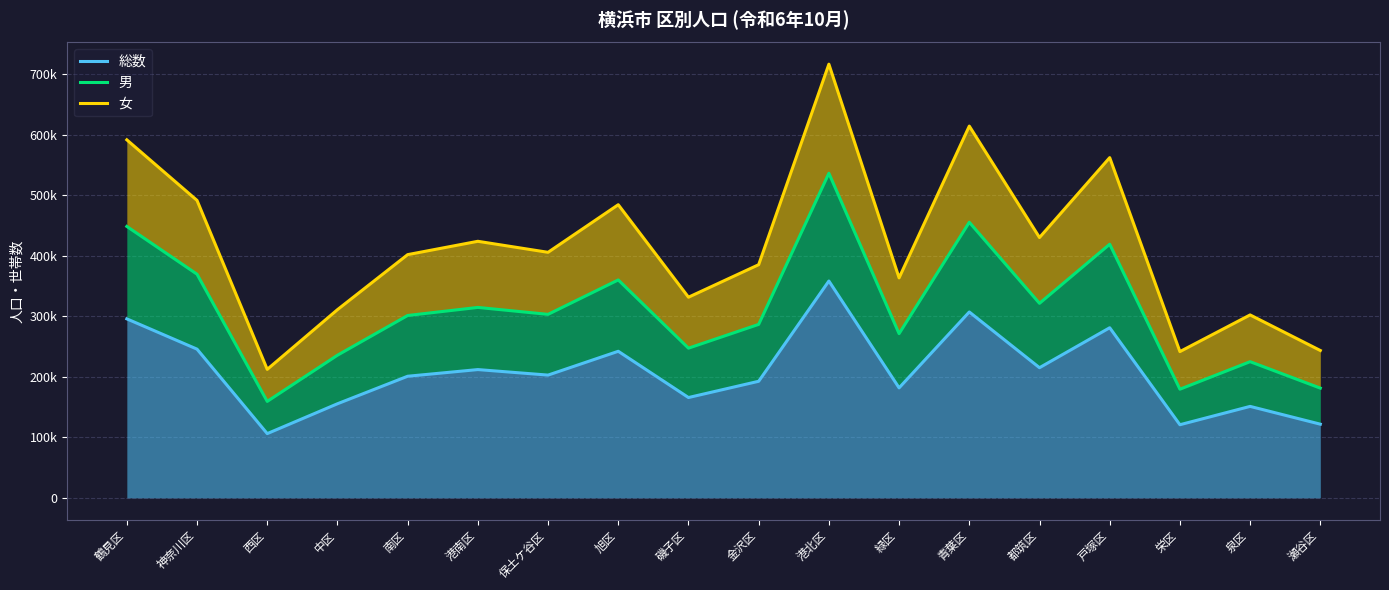

What is the difference between the second highest and second lowest values in the 総数 series?

186240